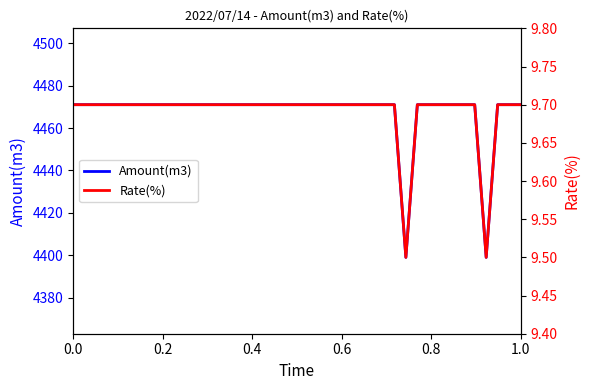

Which series has the largest total across all categories?

Amount(m3)